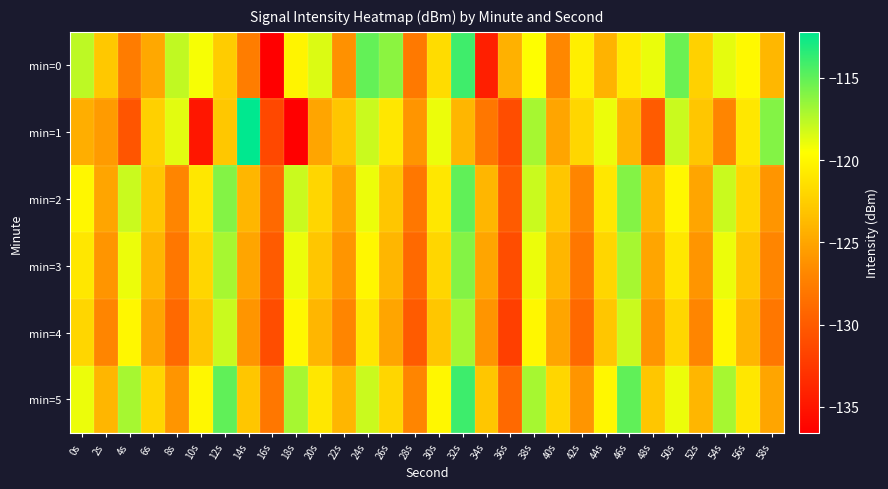

Which series has the largest range (max minus min)?

min=1